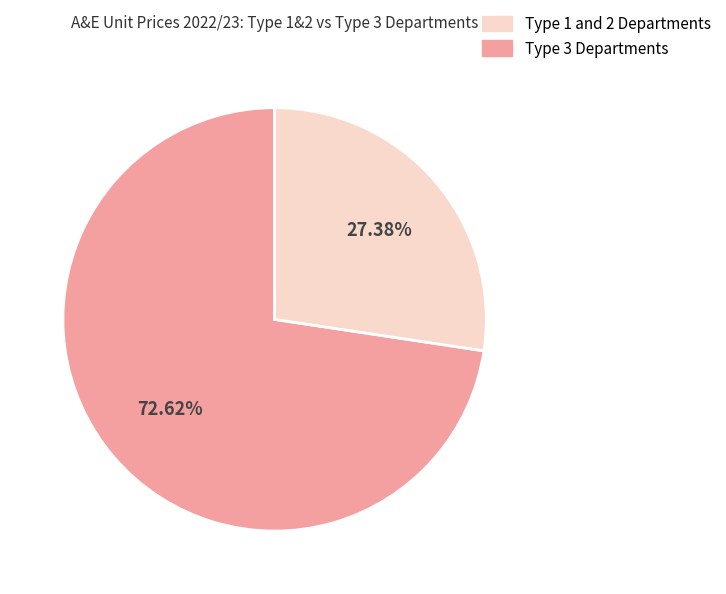

Is there a majority slice in this chart?

Yes